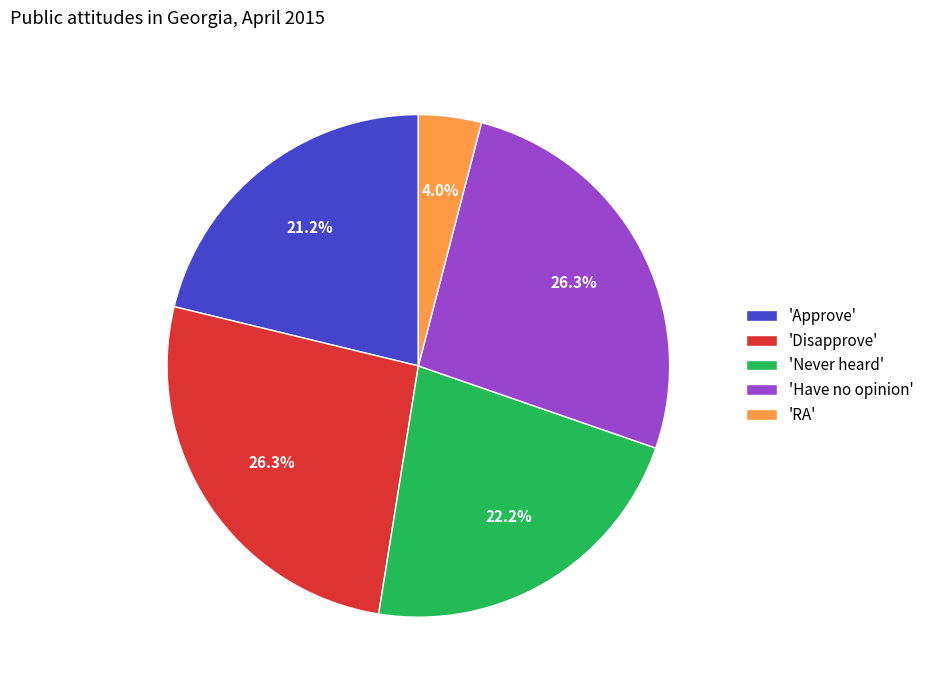

What is the ratio of the value at 'Have no opinion' to the value at 'Disapprove'?

1.0